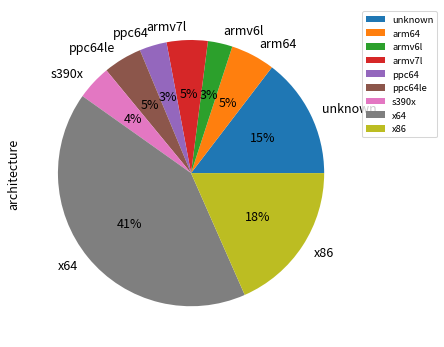

To the nearest percent, what is the average slice percentage?

11%